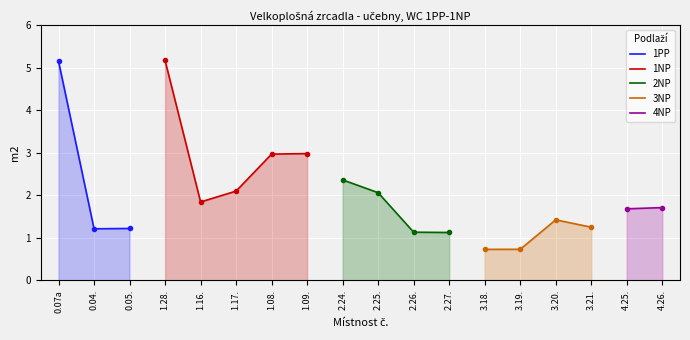

Reading right to left, extract all data points from this chart.

1.7	1.7	1.2	1.4	0.7	0.7	1.1	1.1	2.1	2.4	3.0	3.0	2.1	1.8	5.2	1.2	1.2	5.2